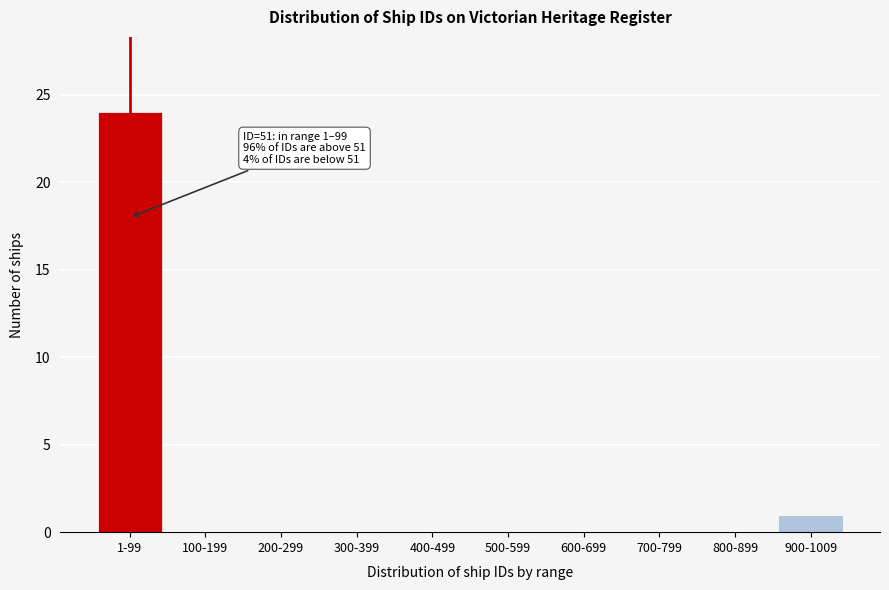

Reading left to right, transcribe all the data shown in this chart.

1-99=24	100-199=0	200-299=0	300-399=0	400-499=0	500-599=0	600-699=0	700-799=0	800-899=0	900-1009=1